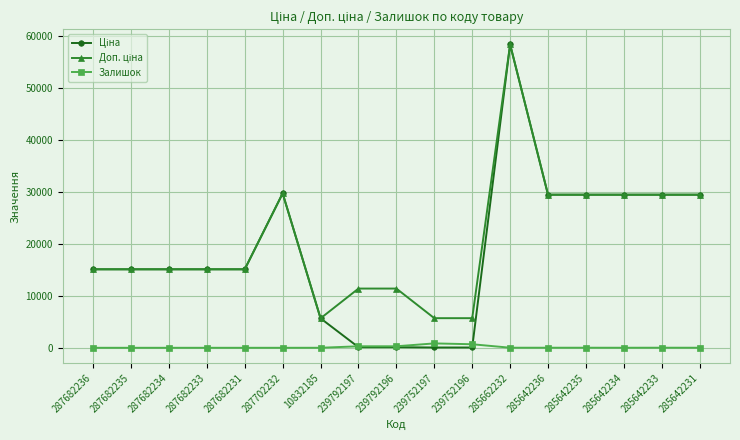

At how many categories does at least one series exceed 3784?

17